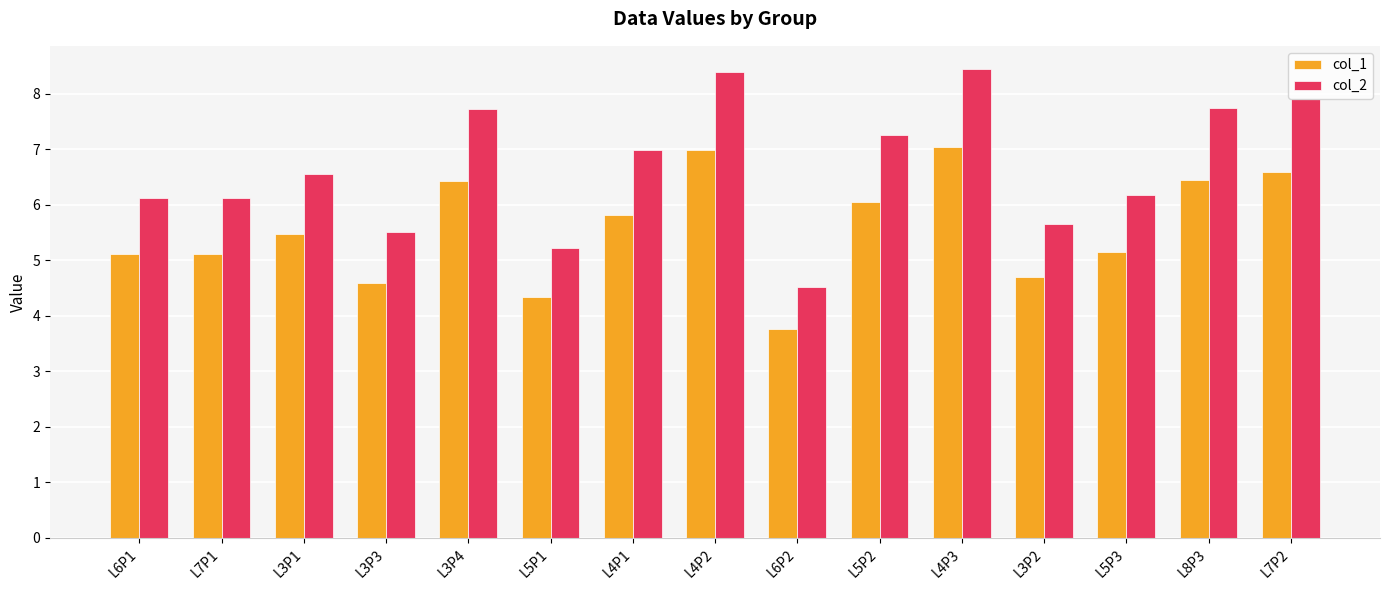

Is the value of col_1 at L4P2 greater than the value of col_2 at L5P2?

No